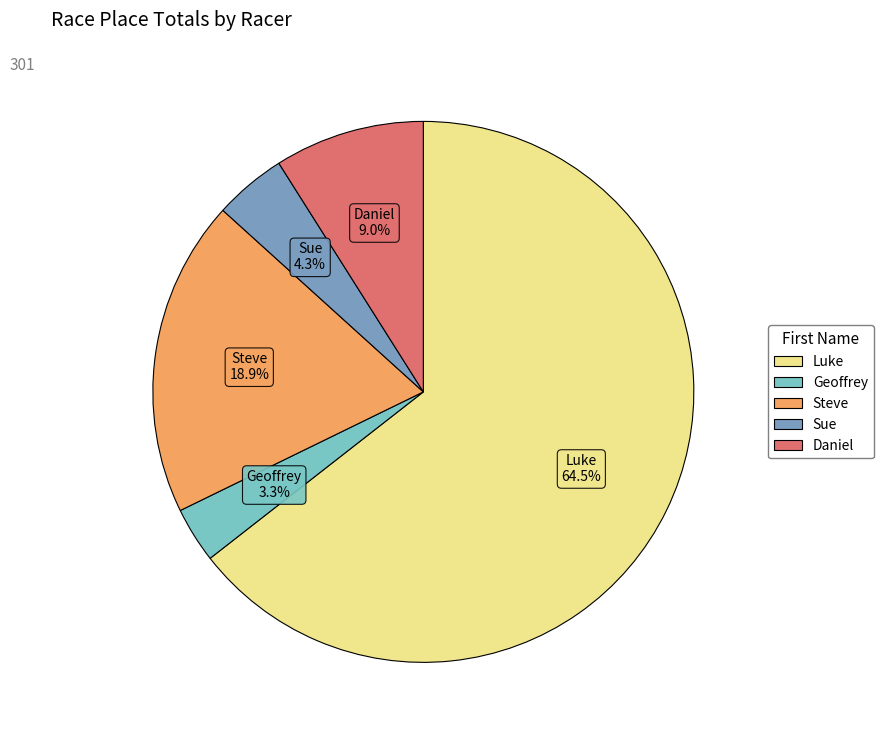

Which slice is the largest?

Luke